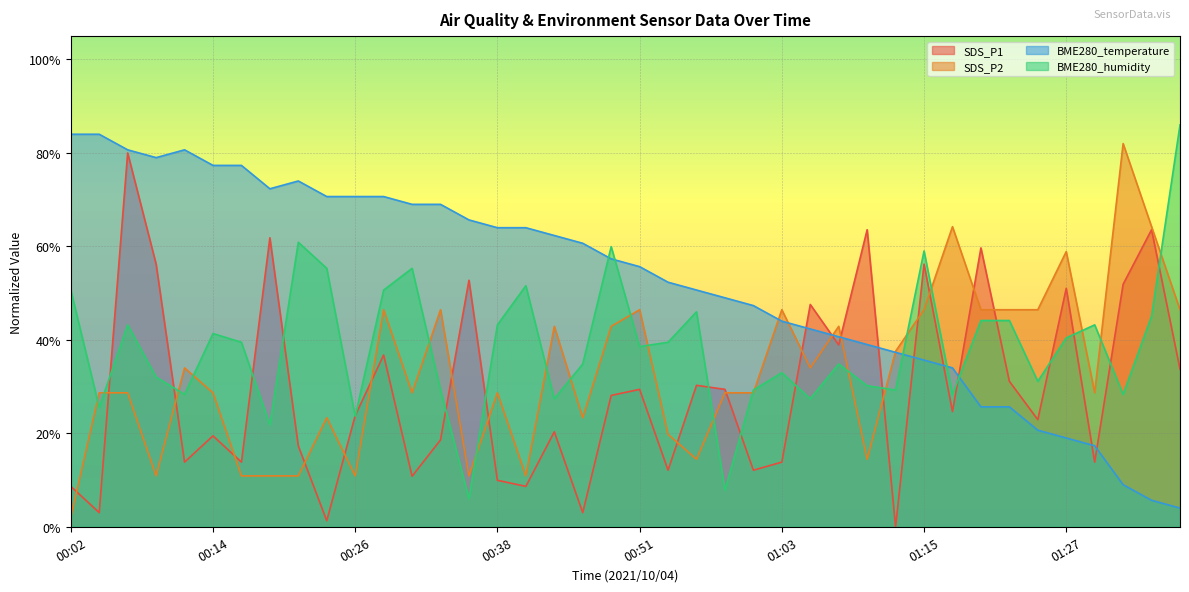

Rank the series at 00:02 from lowest to highest value.

SDS_P2, SDS_P1, BME280_humidity, BME280_temperature